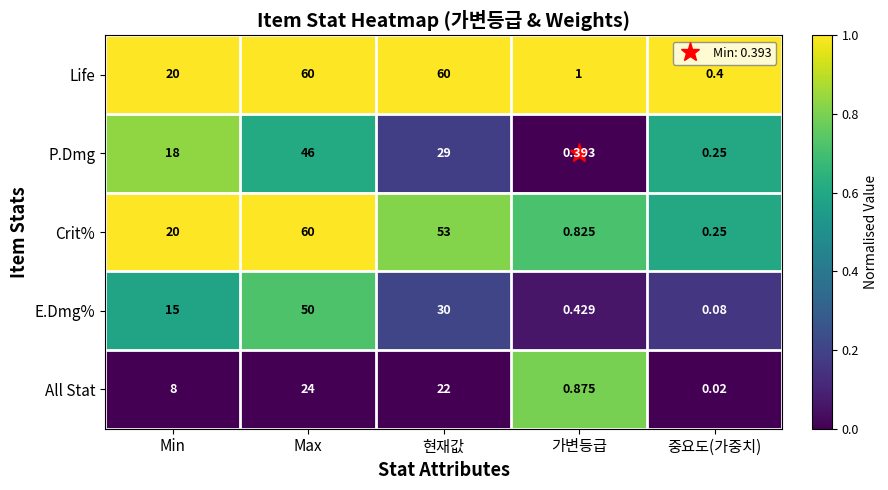

Rank the categories by E.Dmg% value from lowest to highest.

중요도(가중치), 가변등급, Min, 현재값, Max